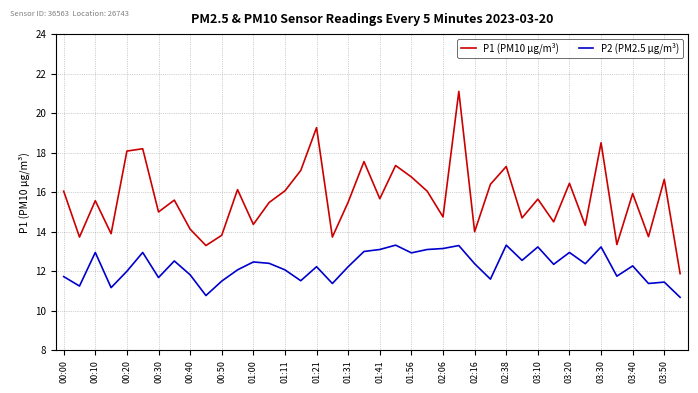

What is the smallest value displayed?

10.7